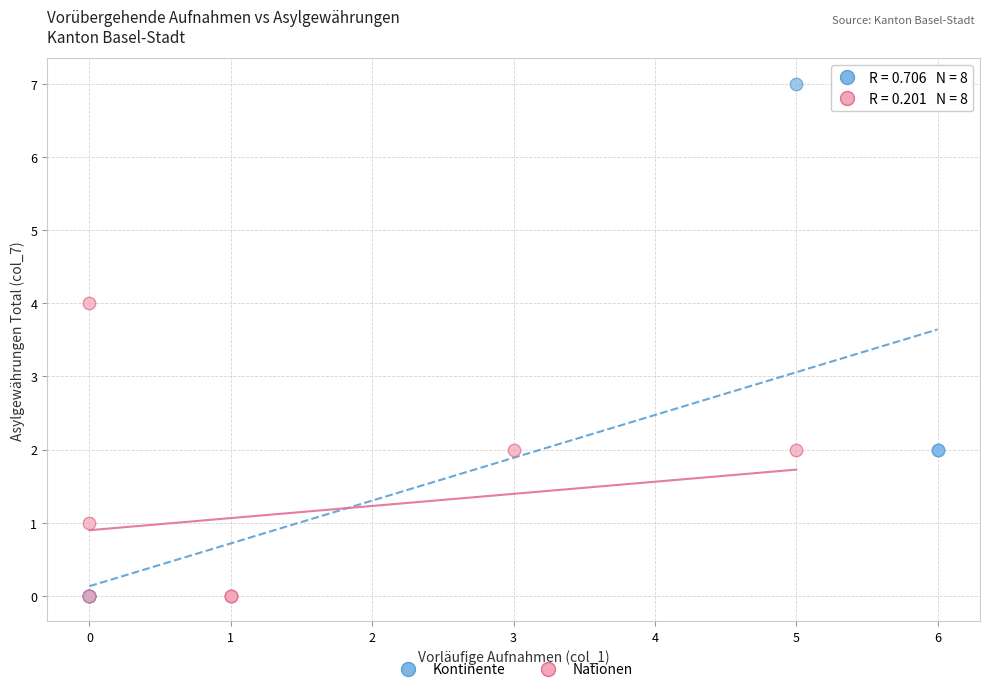

Which series has the largest Y range (max minus min)?

Kontinente